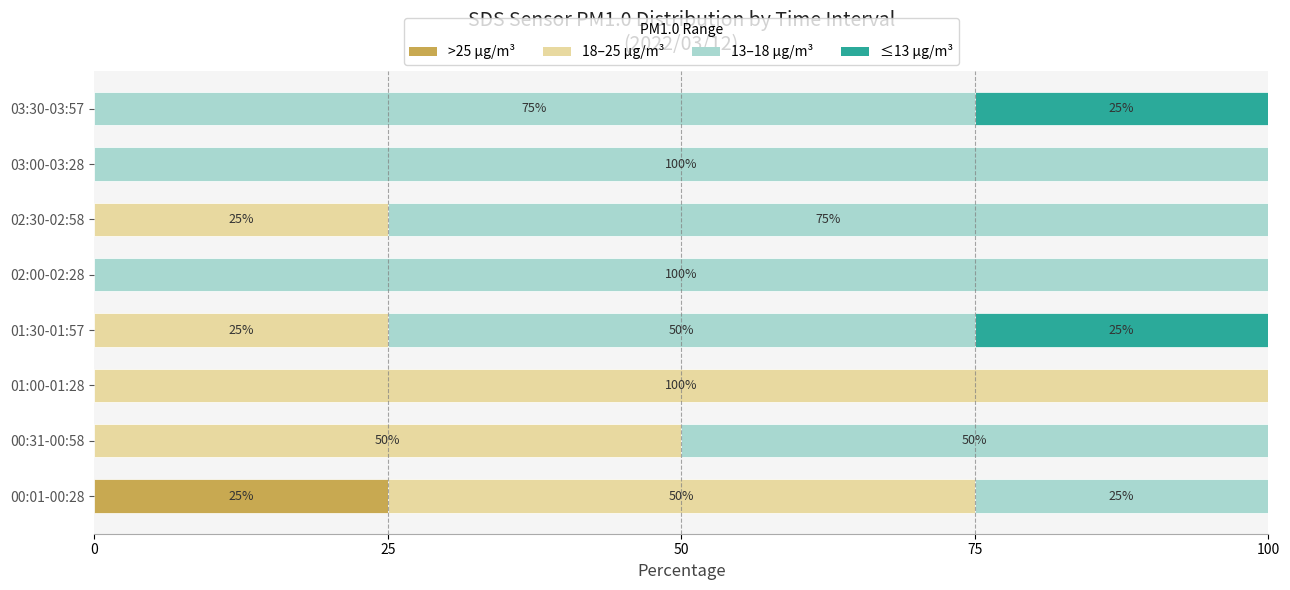

True or false: >25 µg/m³ has a value of 0 at 01:30-01:57.

True